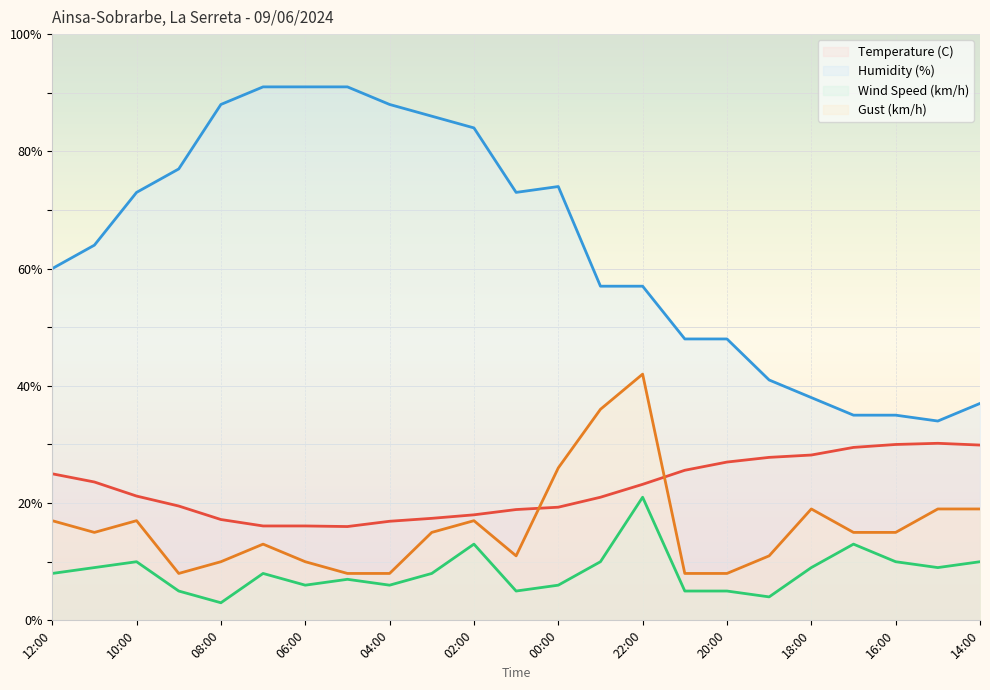

Does the chart display data point markers on the line(s)?

No